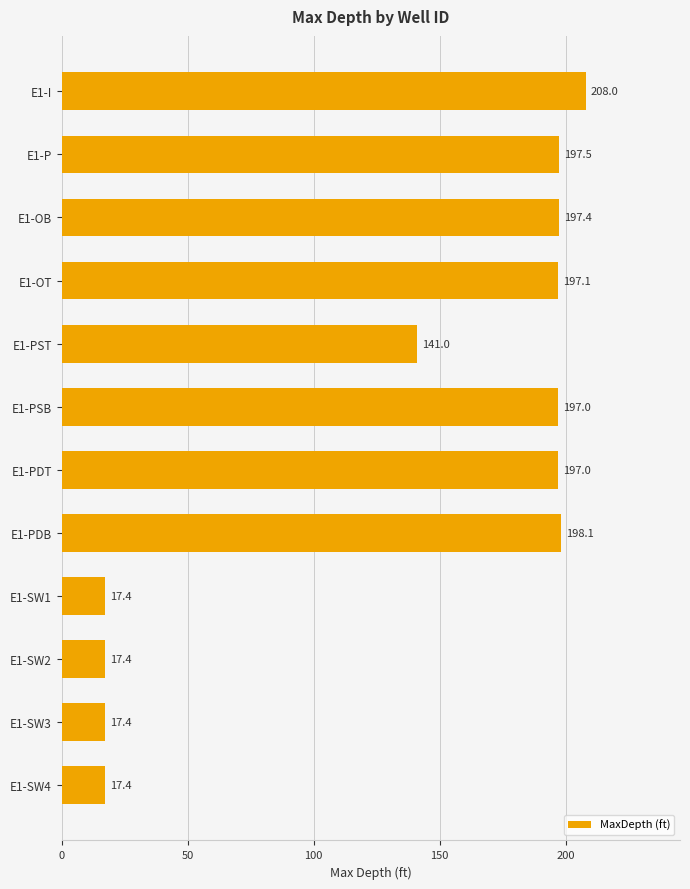

Is it true that the value at E1-OT is 197.1?

True